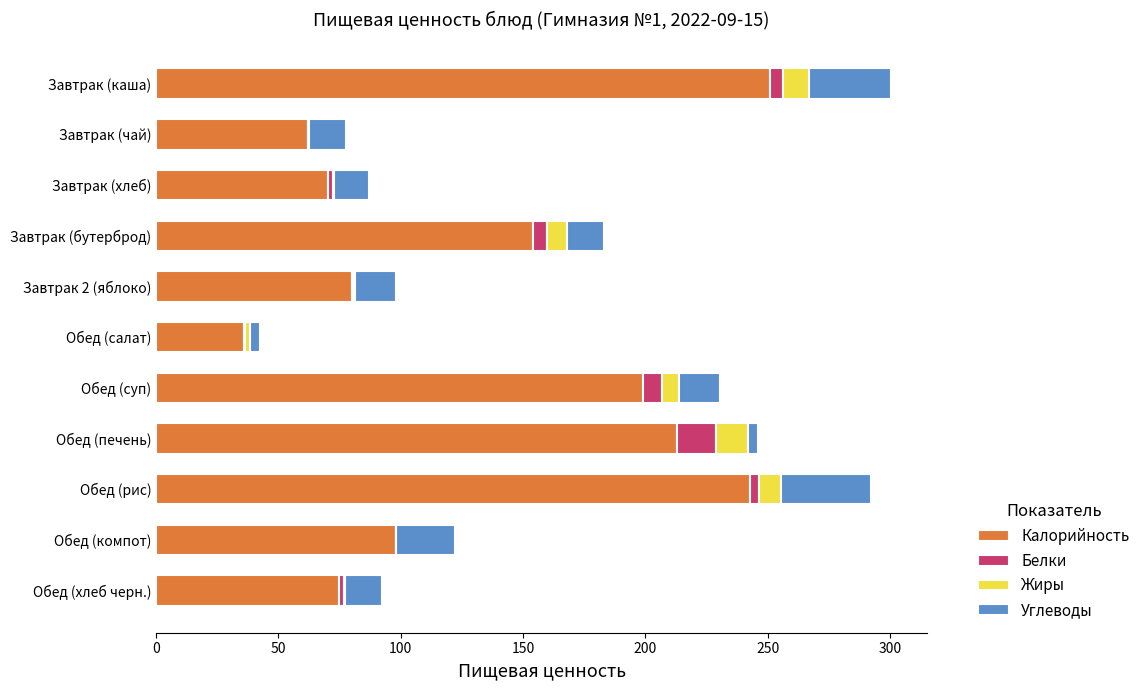

What is the sum of all Калорийность values?

1480.8